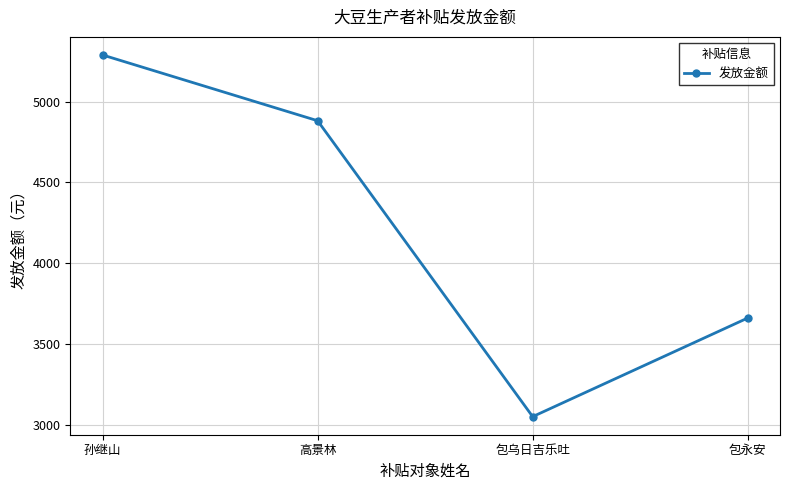

What is the minimum value shown in the chart?

3051.0